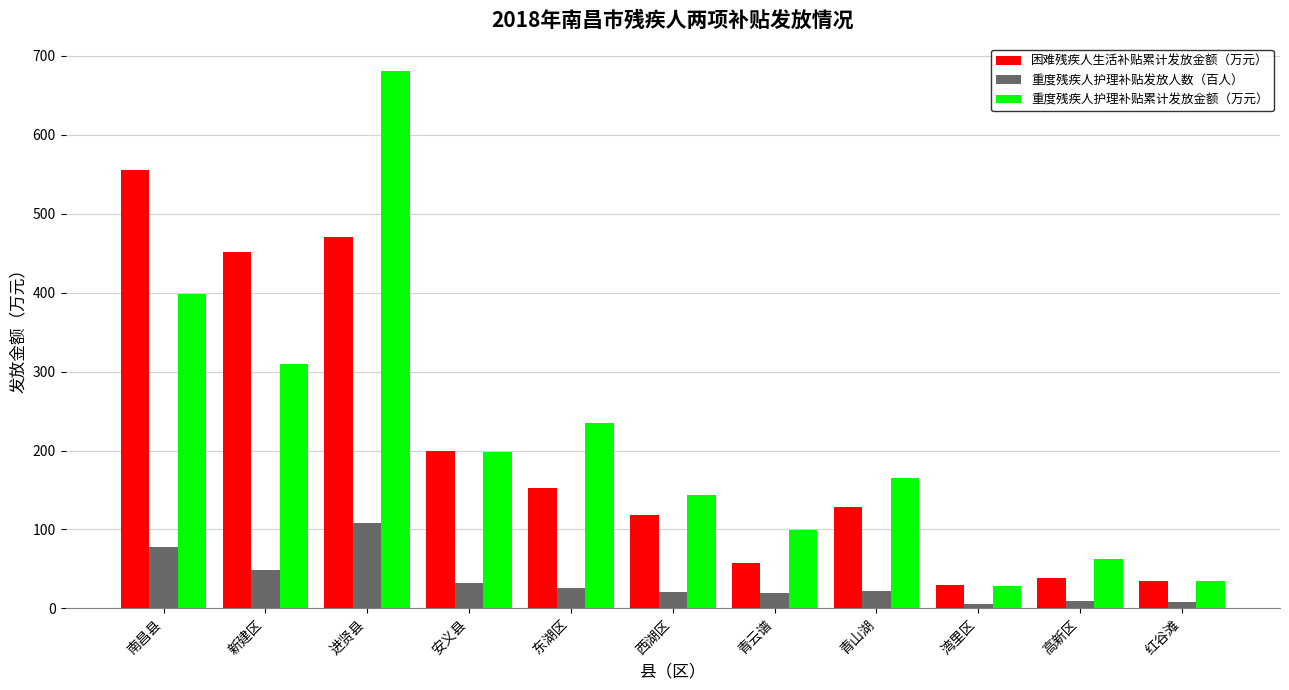

List the series in order of their peak value, highest first.

重度残疾人护理补贴累计发放金额（万元）, 困难残疾人生活补贴累计发放金额（万元）, 重度残疾人护理补贴发放人数（百人）